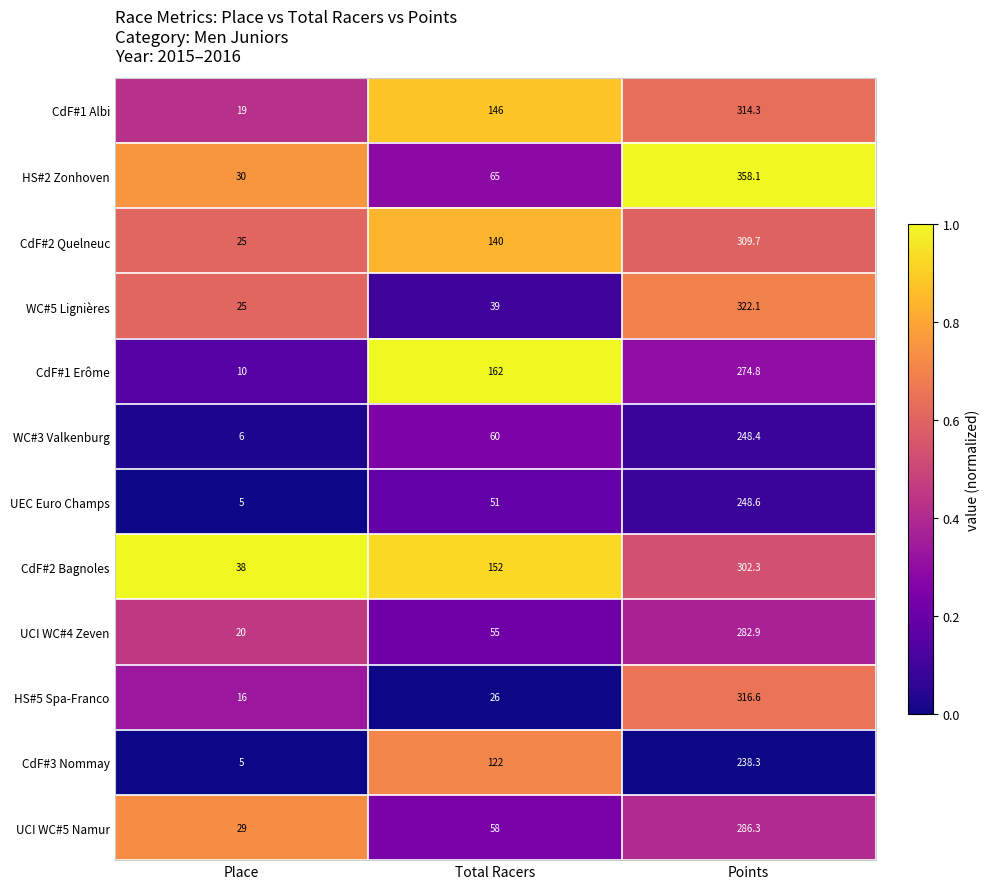

What is the average value of the CdF#3 Nommay series?

121.8